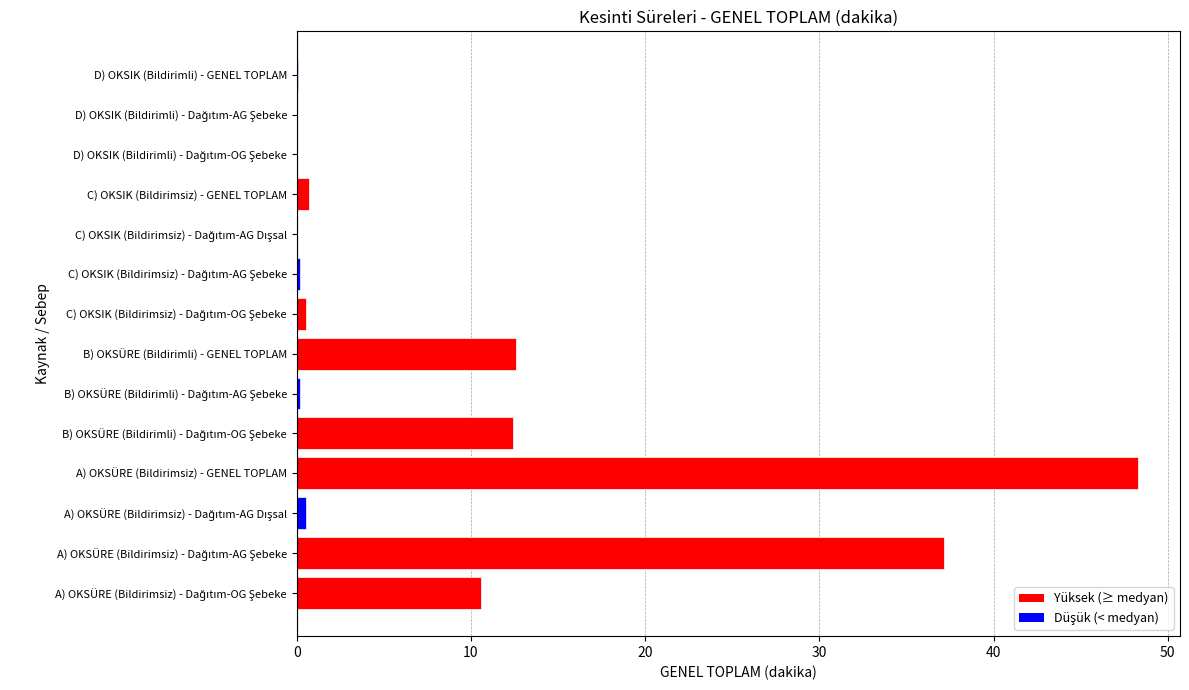

The chart shows a value of 0.0 at D) OKSIK (Bildirimli) - GENEL TOPLAM. True or false?

True